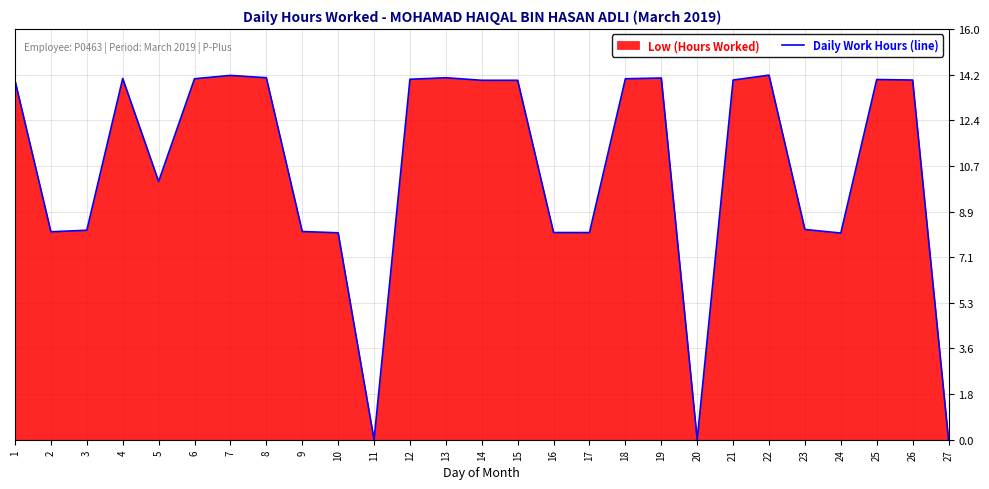

Read the value at 22.

14.2